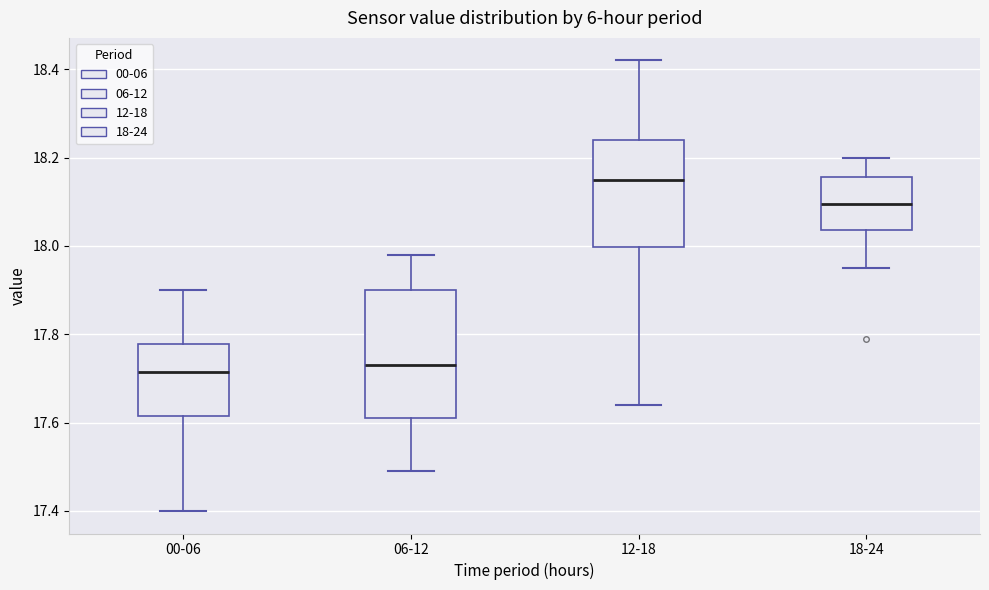

Where does the median line of the box for 00-06 sit on the y-axis? The values are not printed on the chart, so give them approximately, as read against the axis.

17.72